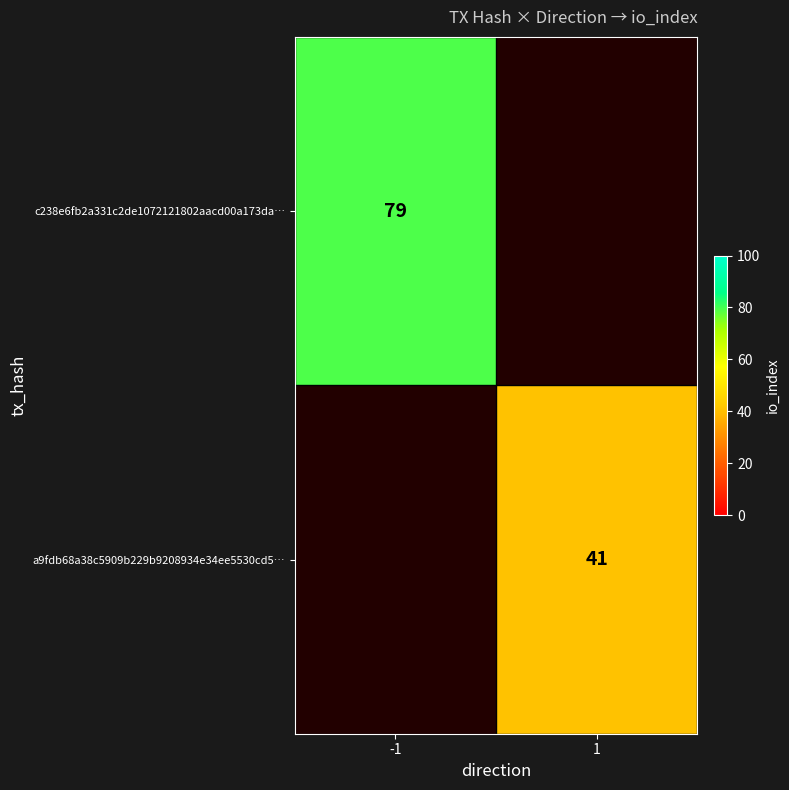

At which category does the chart reach its peak across all series?

-1